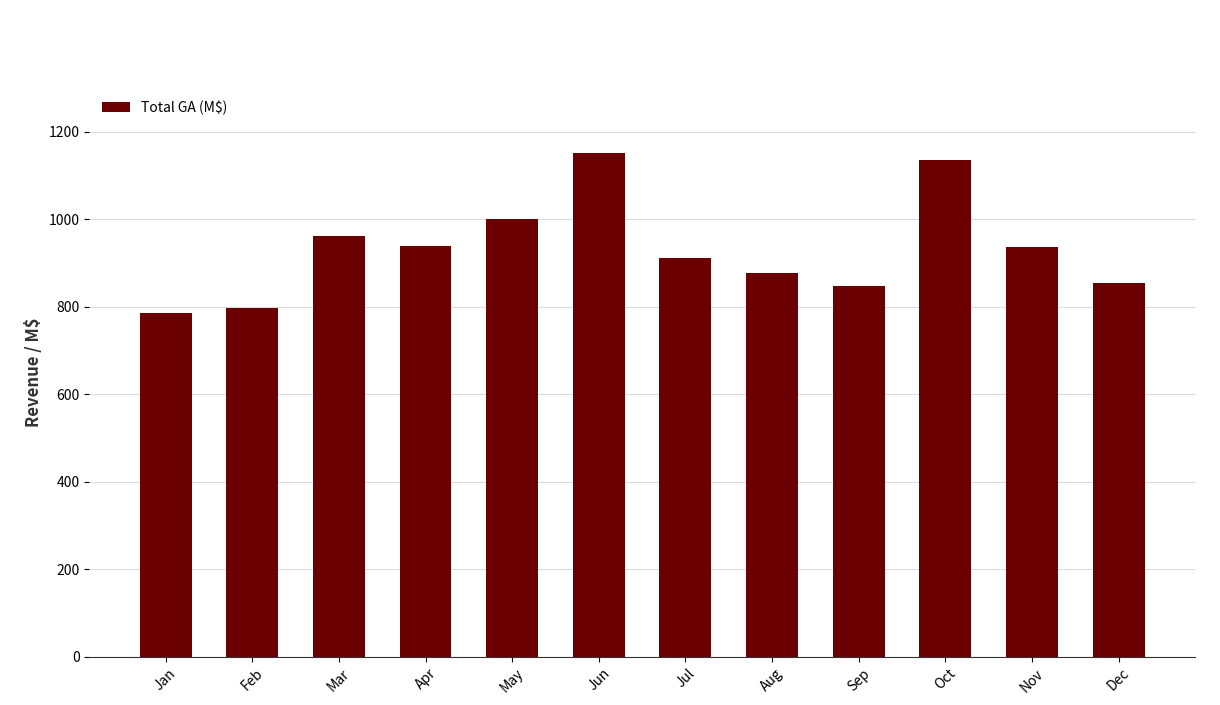

What is the value of the 7th bar from the left?

911.8